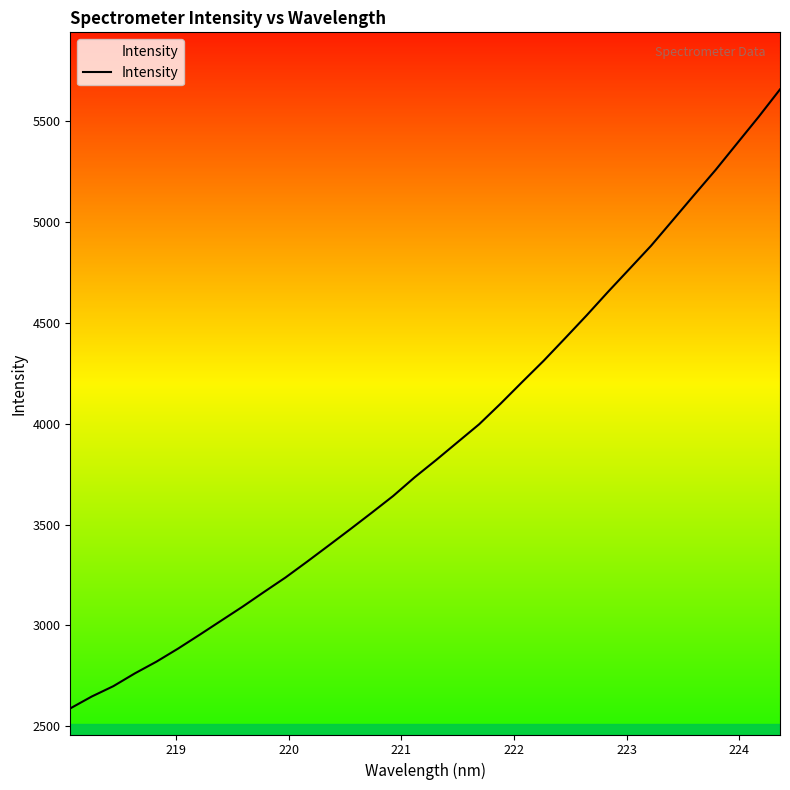

What is the maximum value shown in the chart?

5657.1